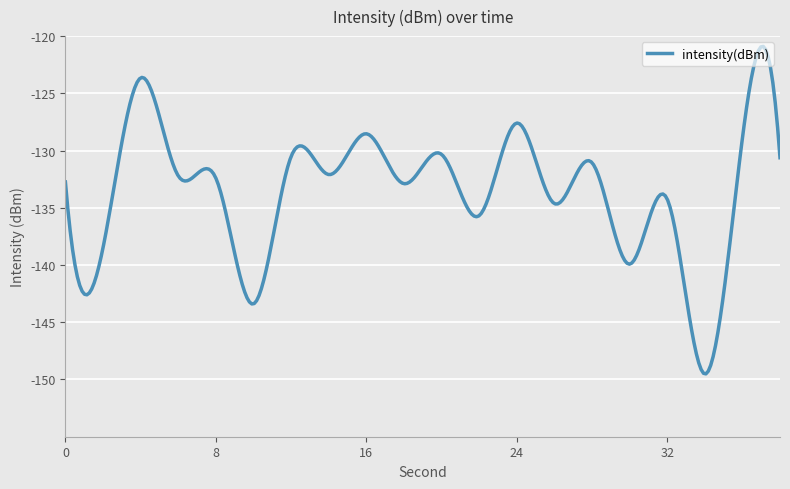

What is the difference between the maximum and minimum values?

28.6